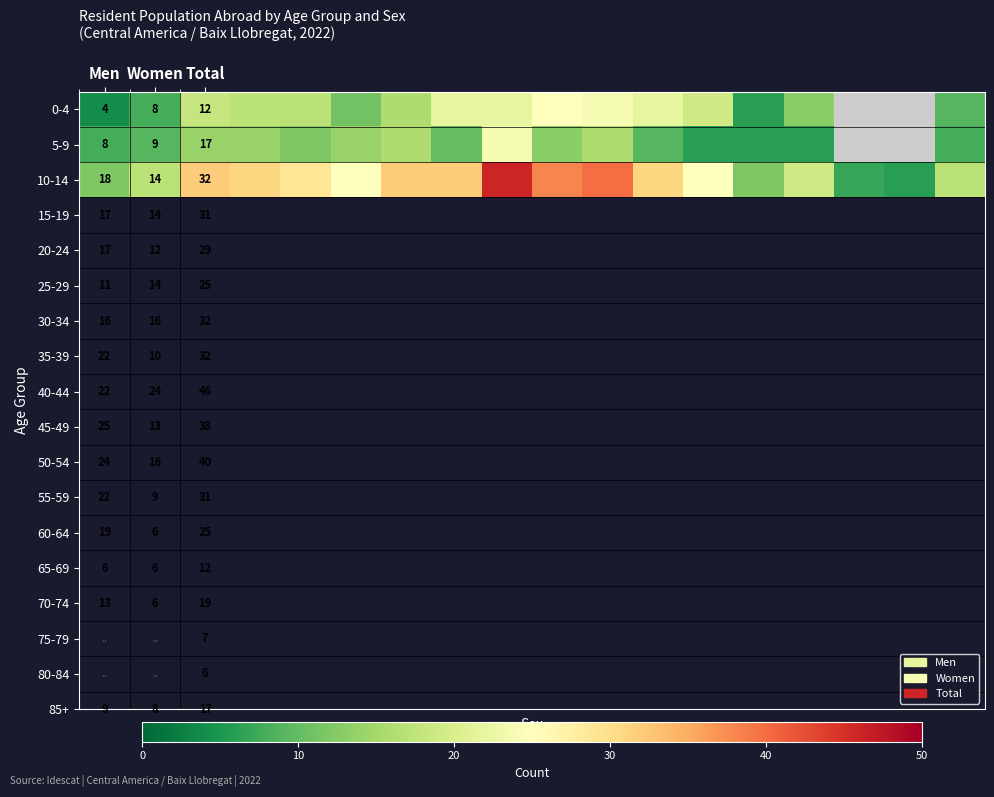

The 5-9 series shows 5 at Men. True or false?

False